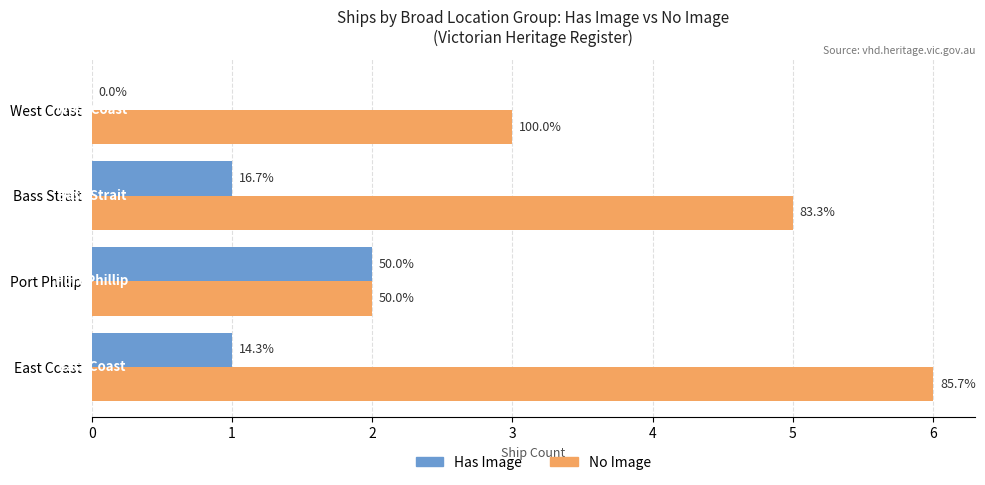

What are all the series names shown in the legend?

Has Image, No Image